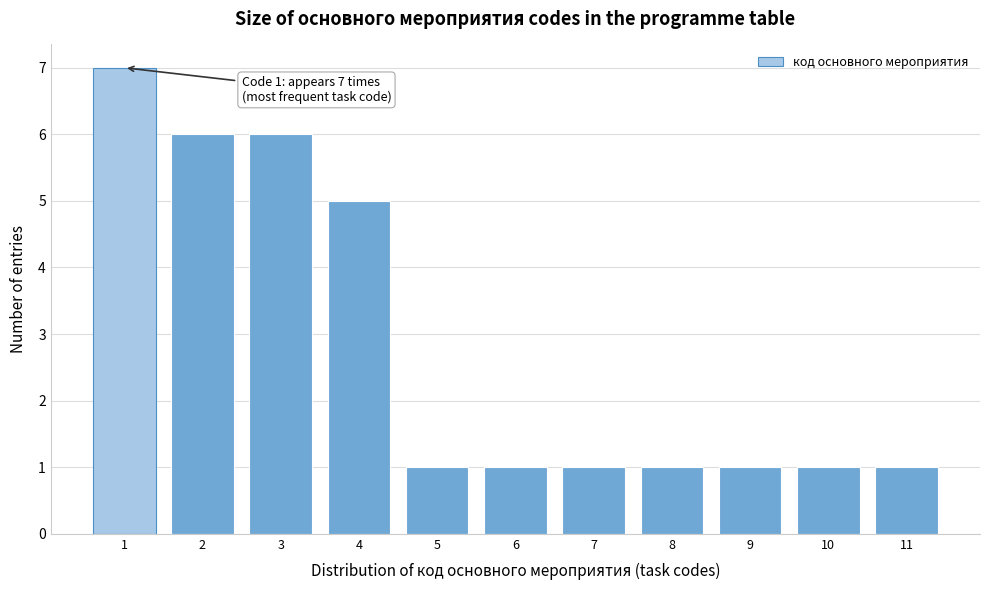

Reading left to right, extract all data points from this chart.

1=7	2=6	3=6	4=5	5=1	6=1	7=1	8=1	9=1	10=1	11=1